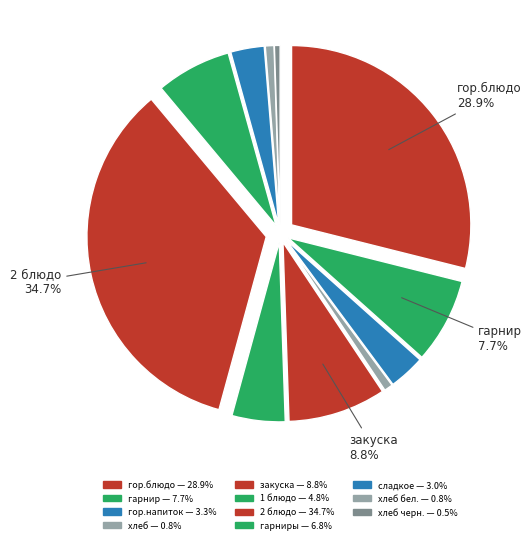

What is the largest slice in the pie chart?

2 блюдо